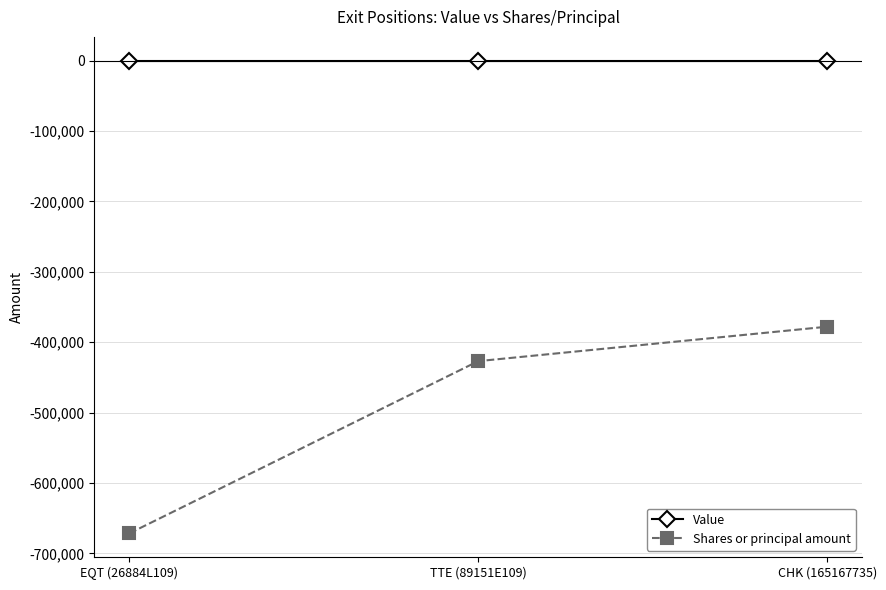

How many categories are shown in the chart?

3